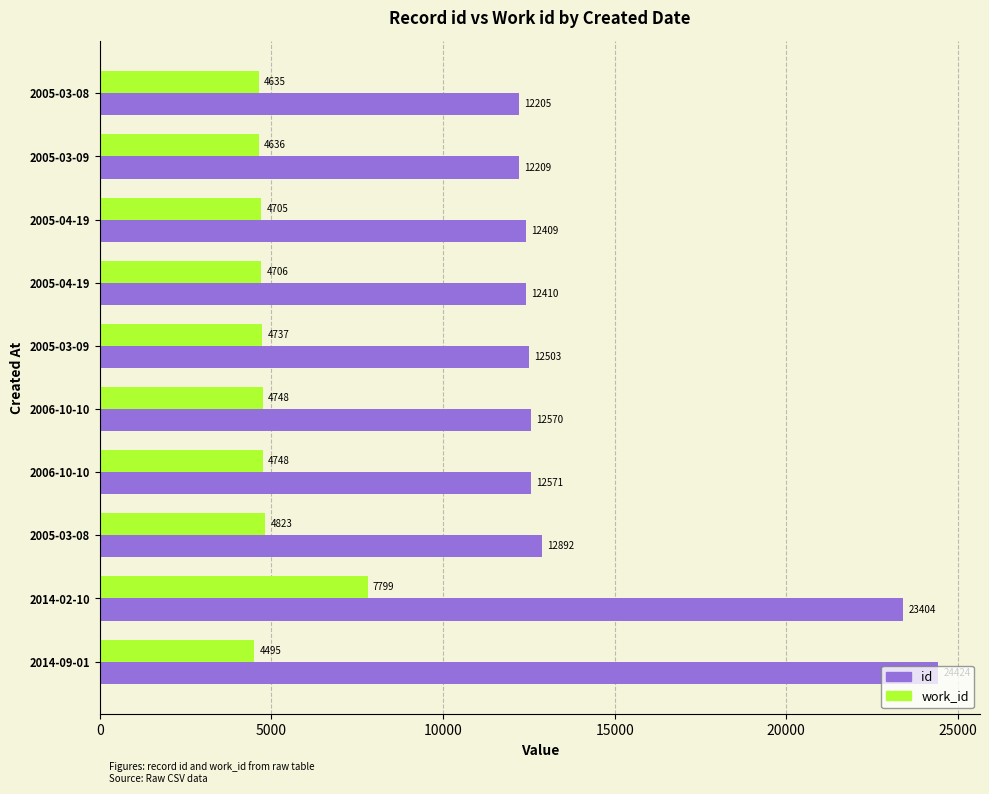

What is the smallest value displayed?

4495